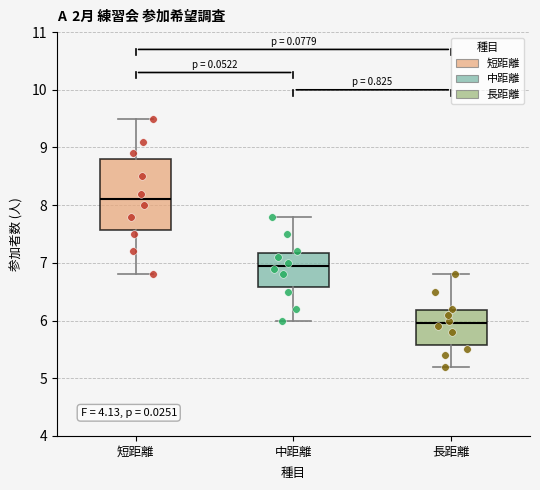

Where does the lower whisker of the box for 短距離 end on the y-axis? The values are not printed on the chart, so give them approximately, as read against the axis.

6.8